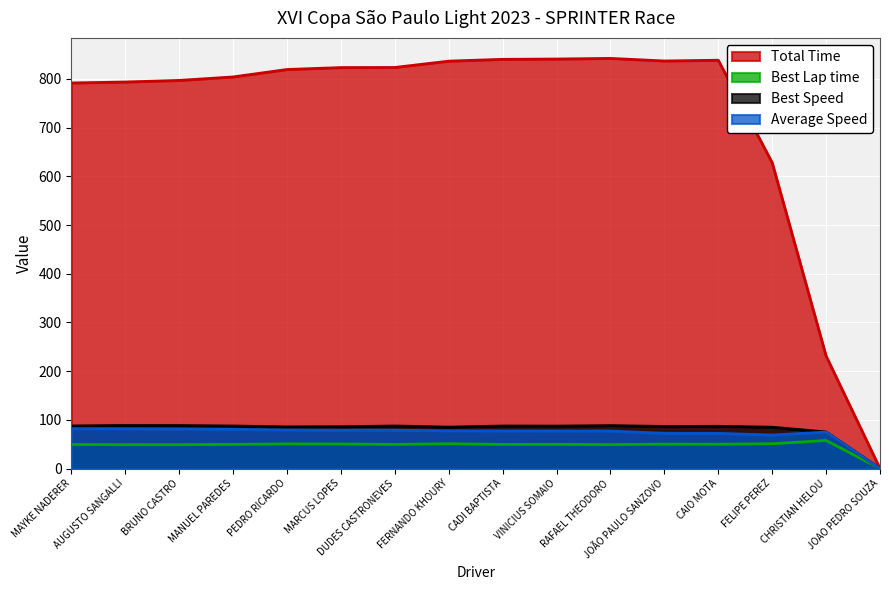

How many values in the Best Speed series are below 87?

8